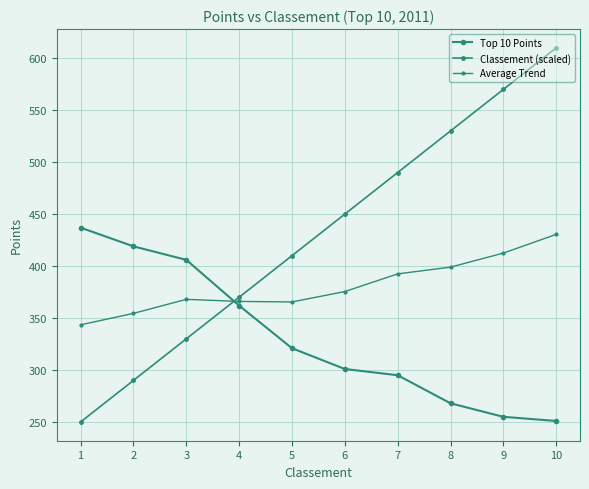

Between 8 and 5, which is larger?

5